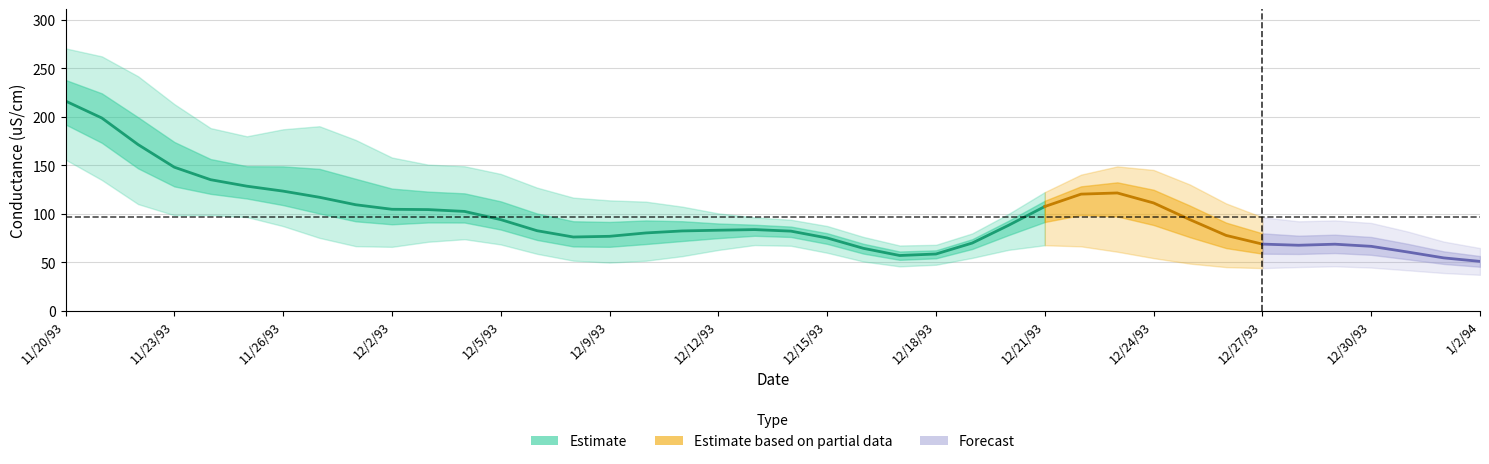

How many data points in MIN_COND are less than 54?

19